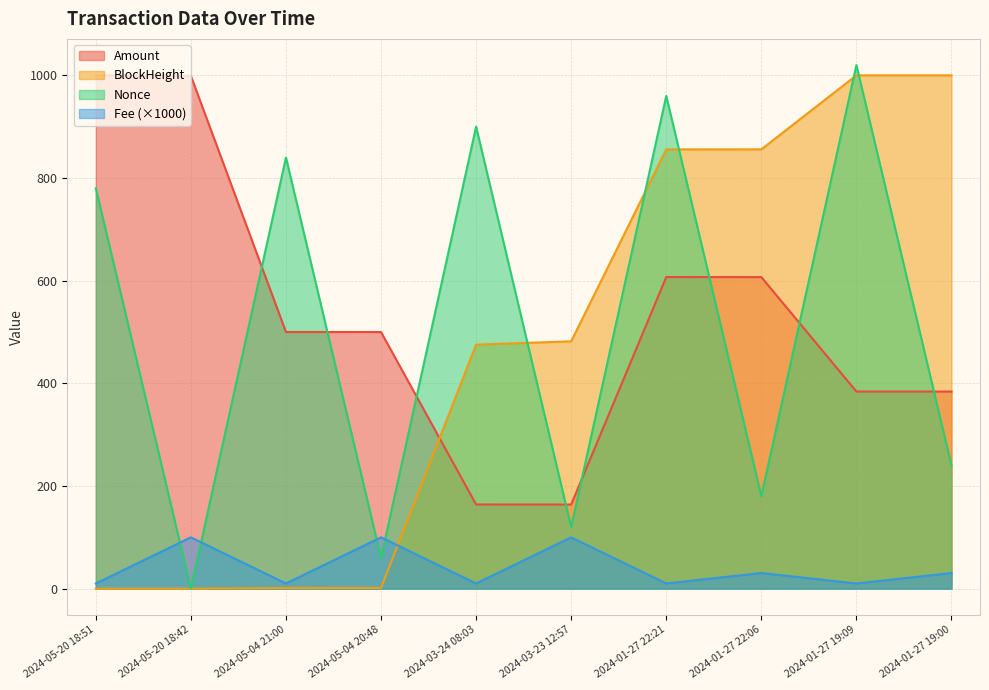

List the labels in order of Nonce value, largest first.

2024-01-27 19:09, 2024-01-27 22:21, 2024-03-24 08:03, 2024-05-04 21:00, 2024-05-20 18:51, 2024-01-27 19:00, 2024-01-27 22:06, 2024-03-23 12:57, 2024-05-04 20:48, 2024-05-20 18:42